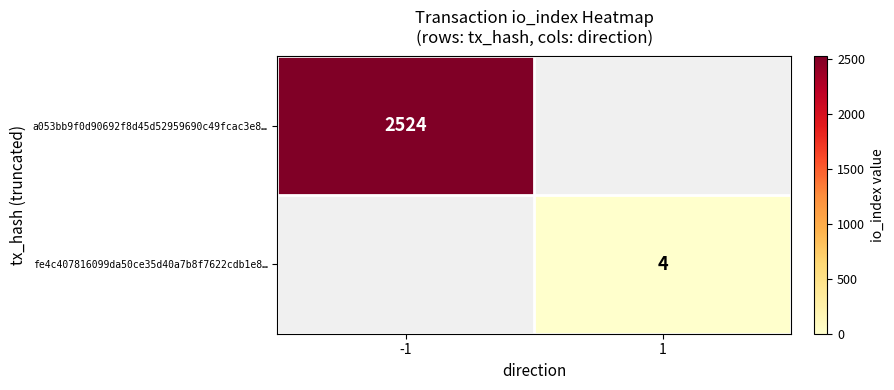

True or false: fe4c407816099da50ce35d40a7b8f7622cdb1e8… has a value of 4 at 1.

True